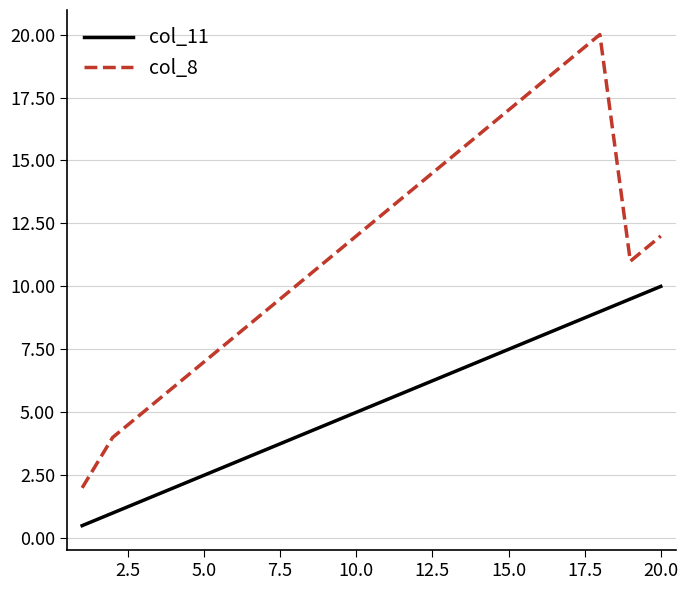

Rank the series by their average value, from highest to lowest.

col_8, col_11